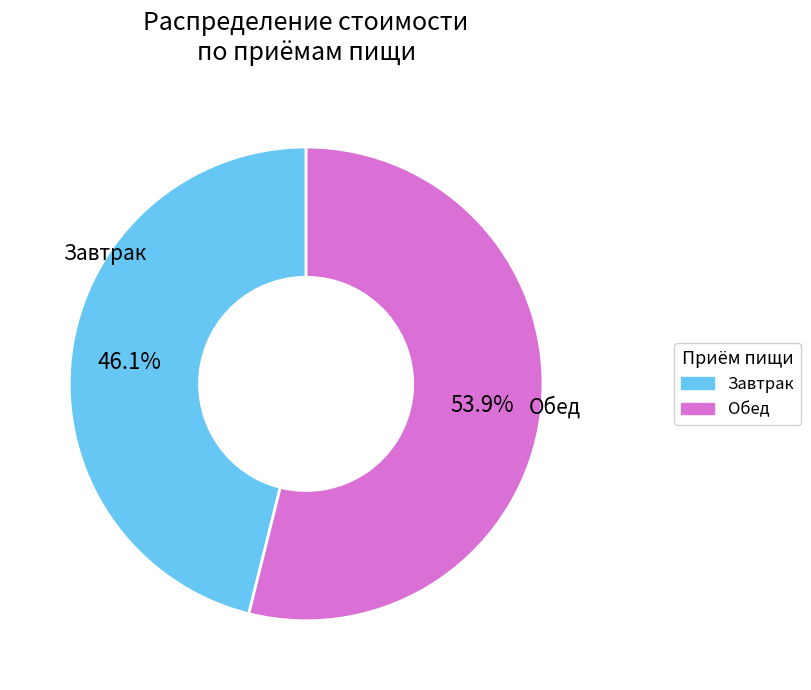

Is there a majority slice in this chart?

Yes